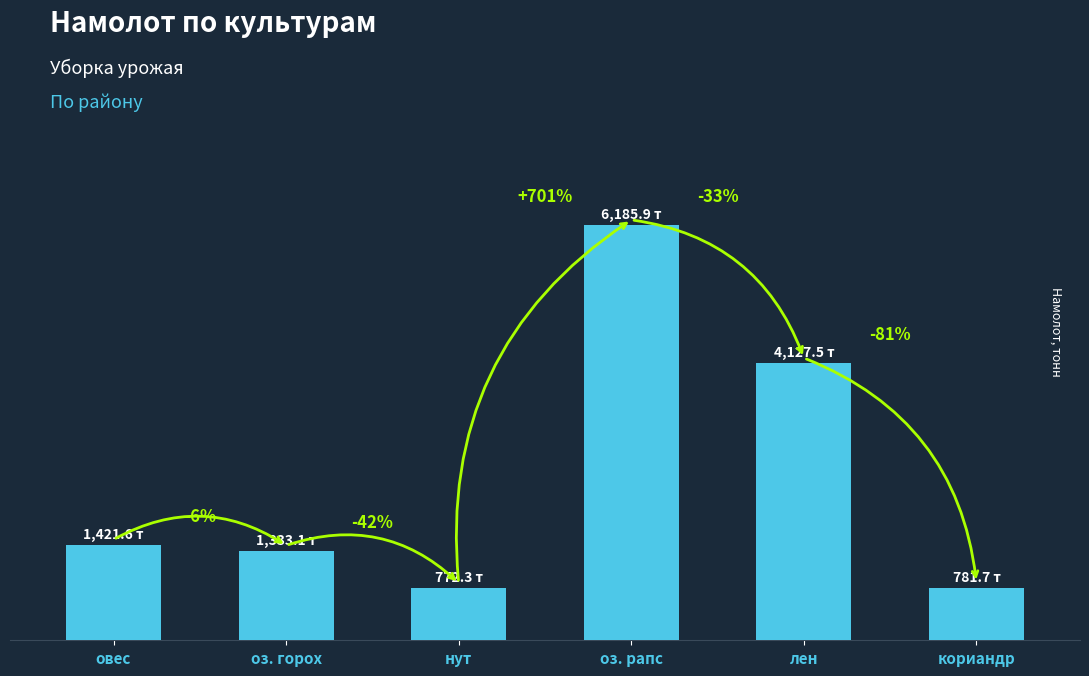

What is the difference between the second highest and second lowest values?

3345.8